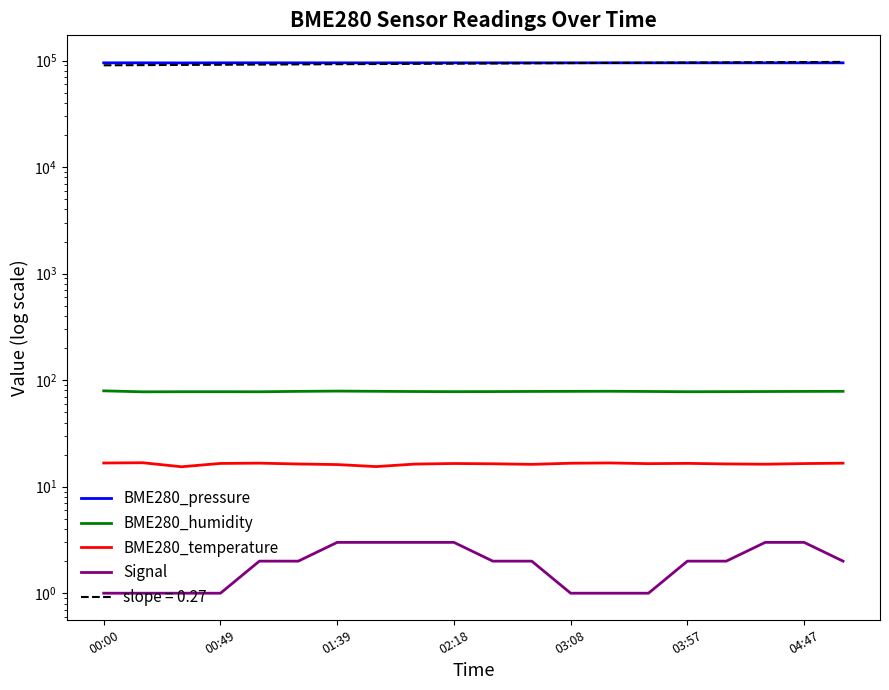

What is the total value across all series at 17?

95282.4